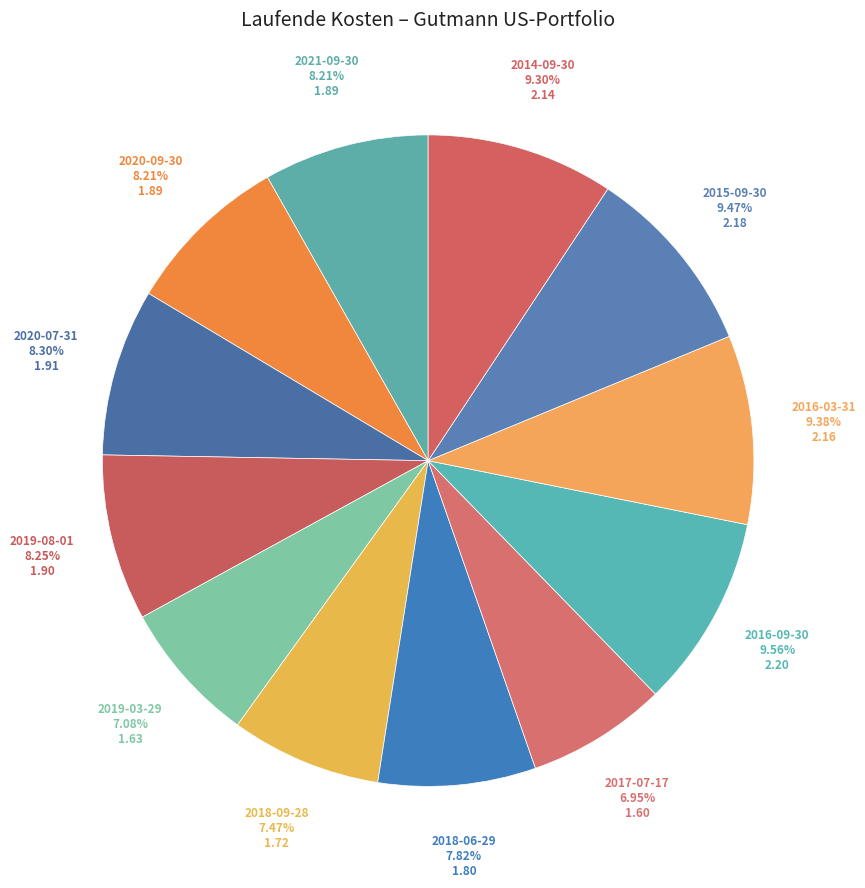

How many segments does this pie chart have?

12